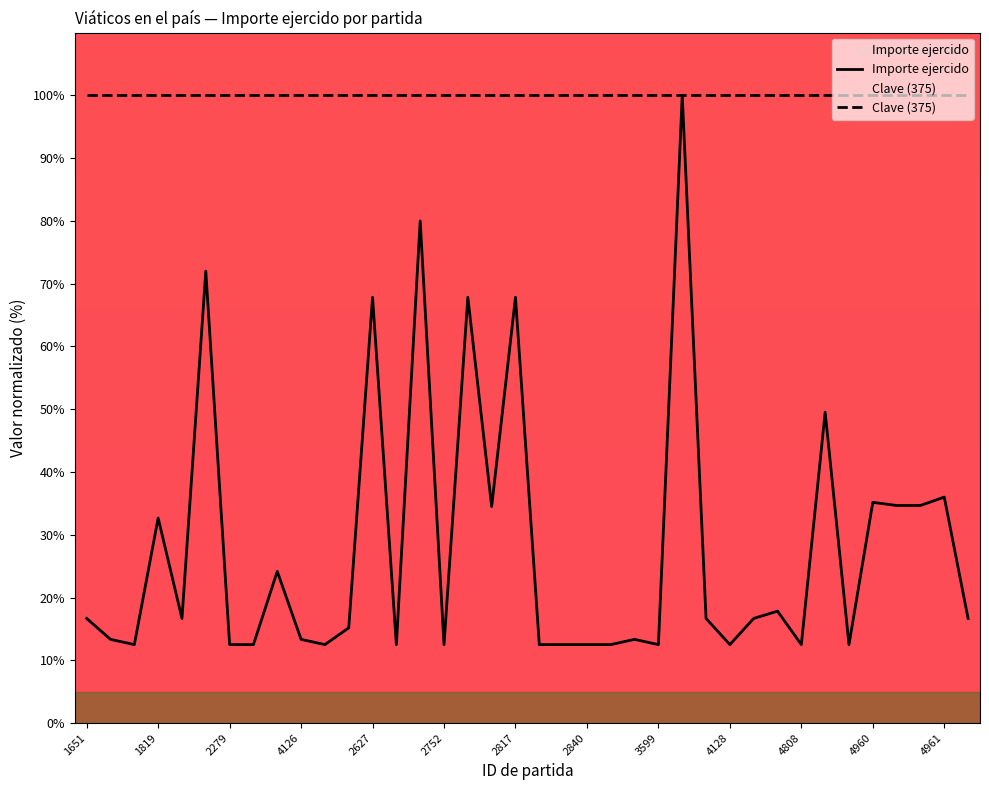

Which series has the largest total across all categories?

Clave (375)